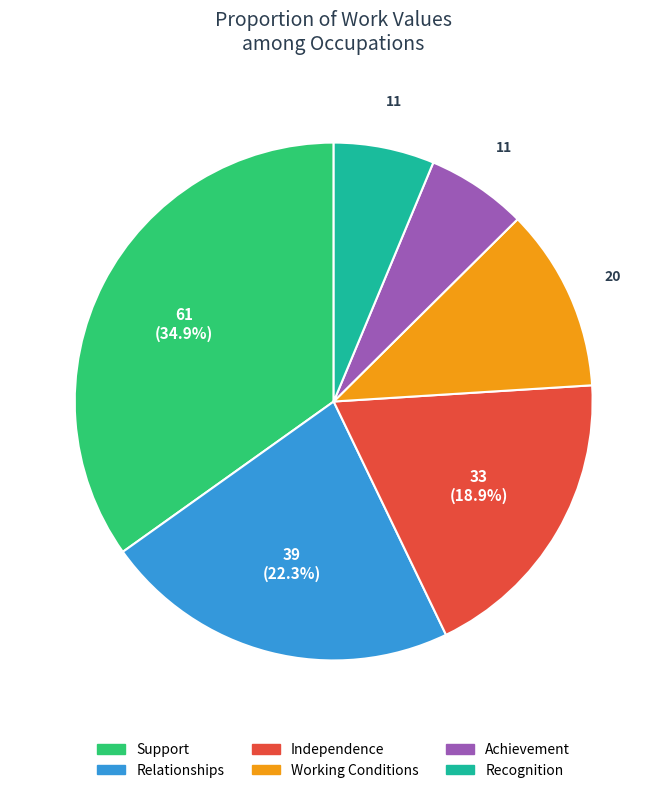

What is the largest slice in the pie chart?

Support